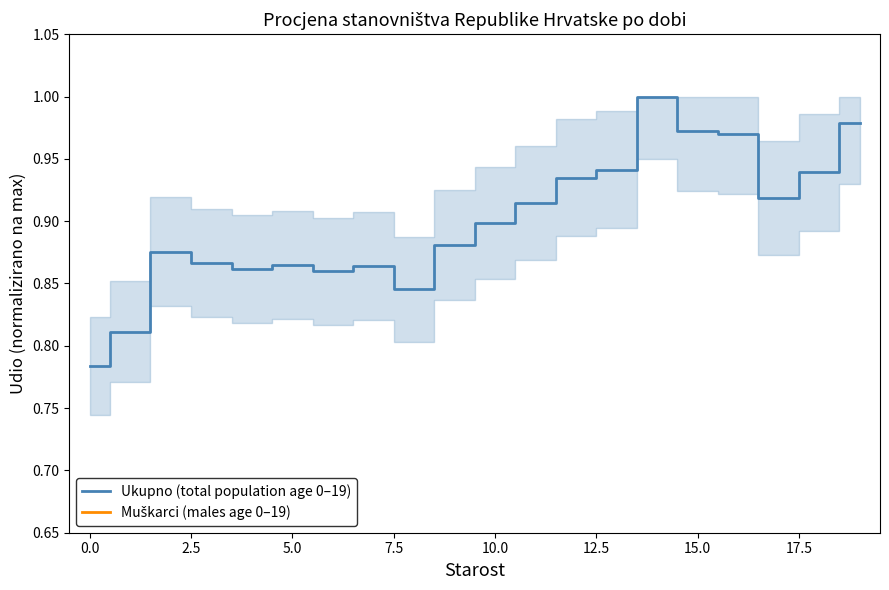

At which category does the chart reach its peak across all series?

14